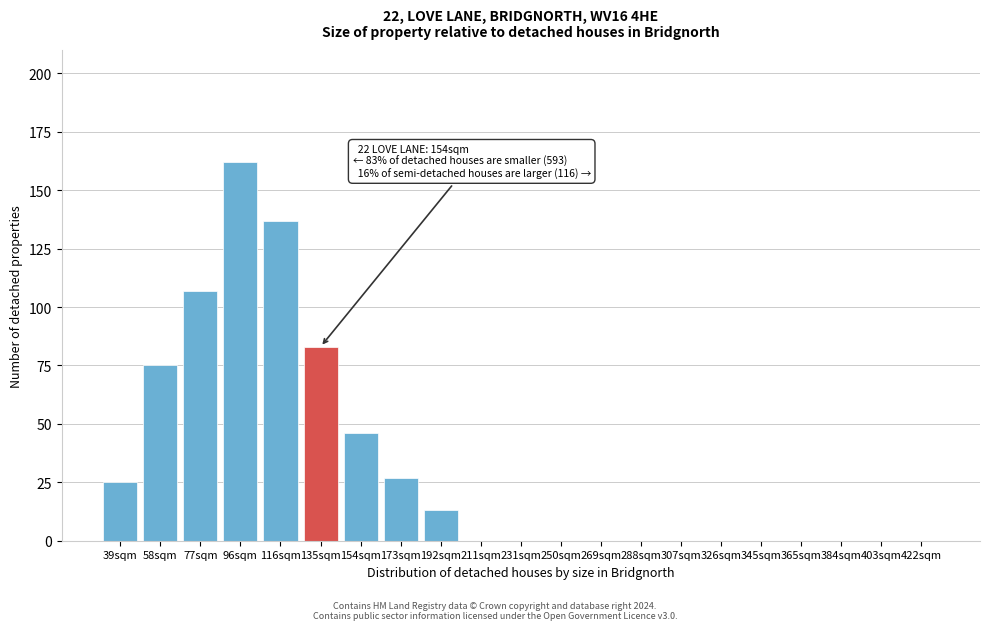

Reading right to left, extract all data points from this chart.

422sqm=0	403sqm=0	384sqm=0	365sqm=0	345sqm=0	326sqm=0	307sqm=0	288sqm=0	269sqm=0	250sqm=0	231sqm=0	211sqm=0	192sqm=13	173sqm=27	154sqm=46	135sqm=83	116sqm=137	96sqm=162	77sqm=107	58sqm=75	39sqm=25